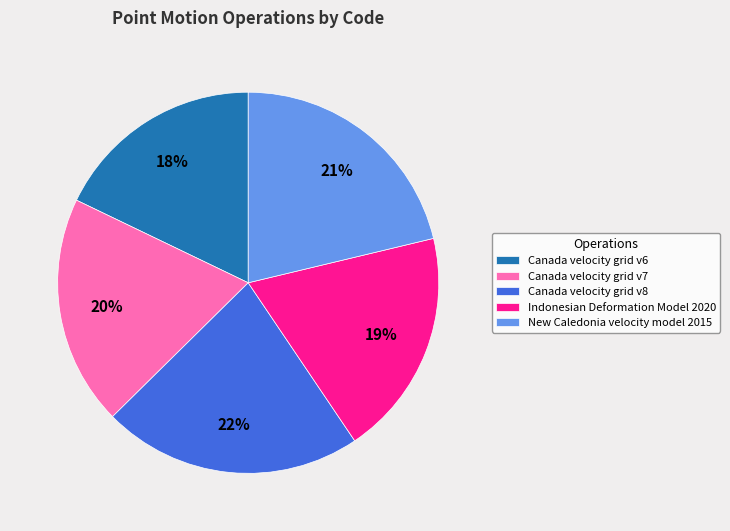

Does Canada velocity grid v7 account for over 50% of the chart?

No